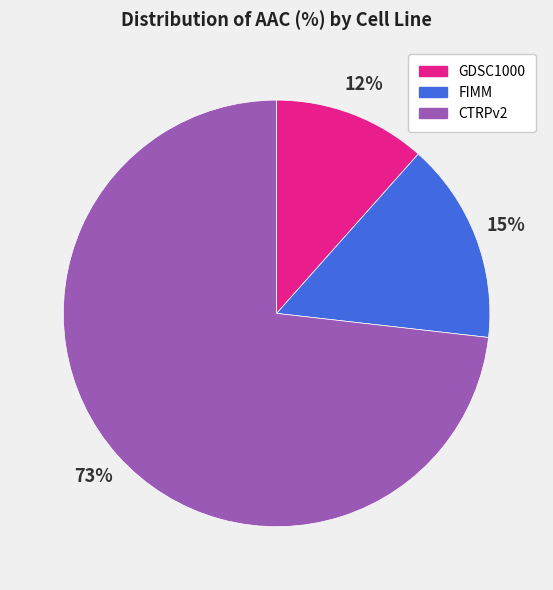

Which slice represents more than half of the pie?

CTRPv2